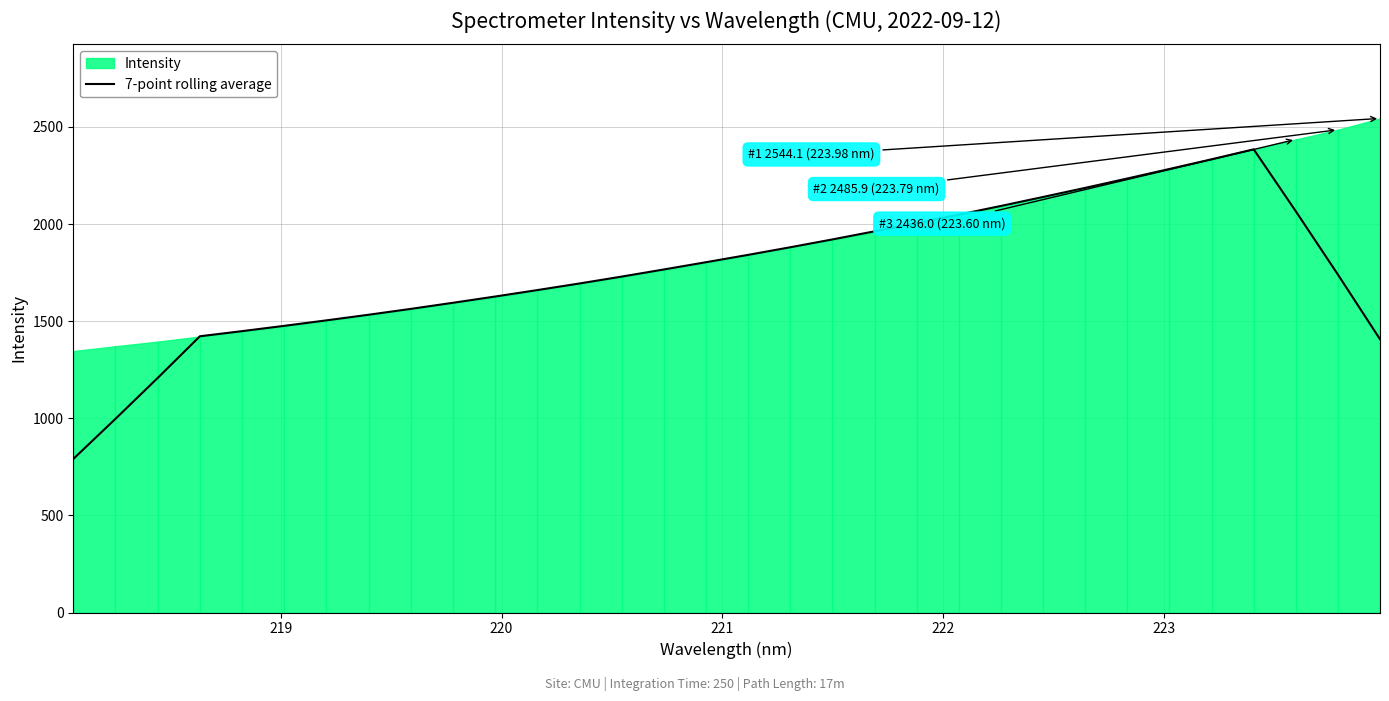

What is the minimum value for 7-point rolling average?

790.5